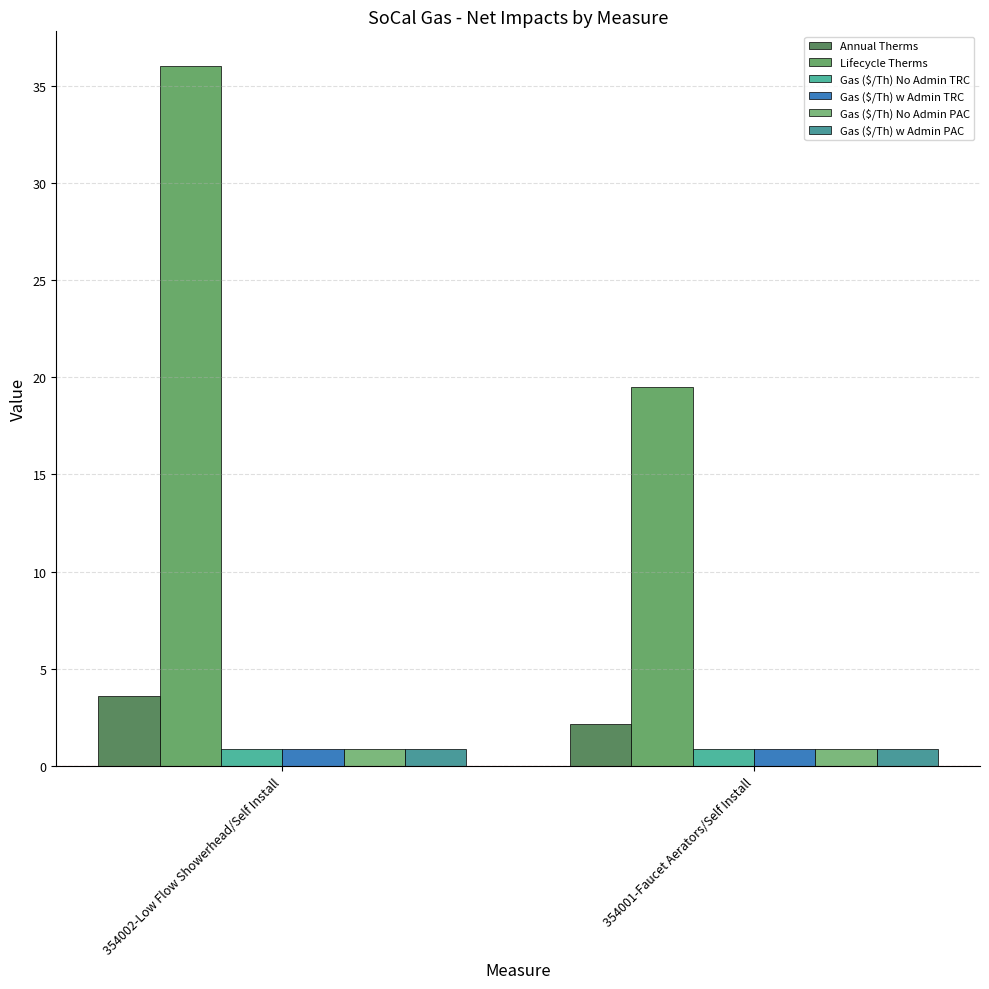

How many Annual Therms values are between 2 and 3?

1